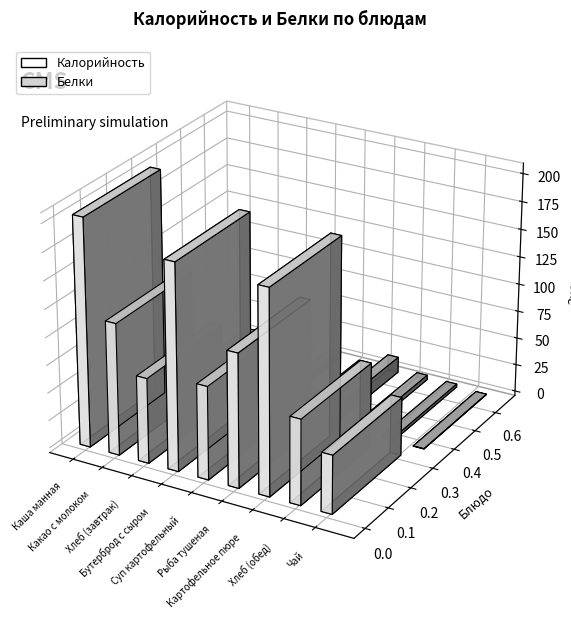

The Белки series shows 2.8 at Хлеб (обед). True or false?

True